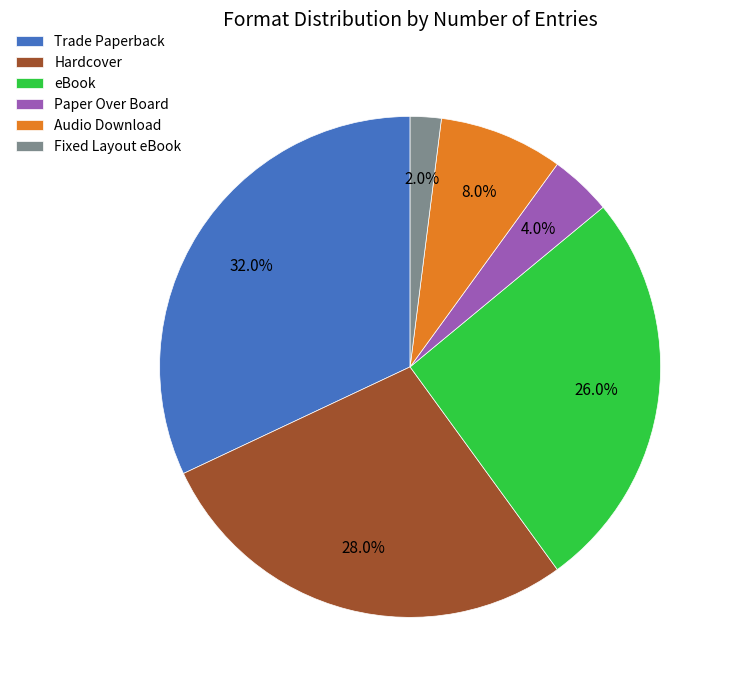

Does Hardcover represent more than half of the total?

No